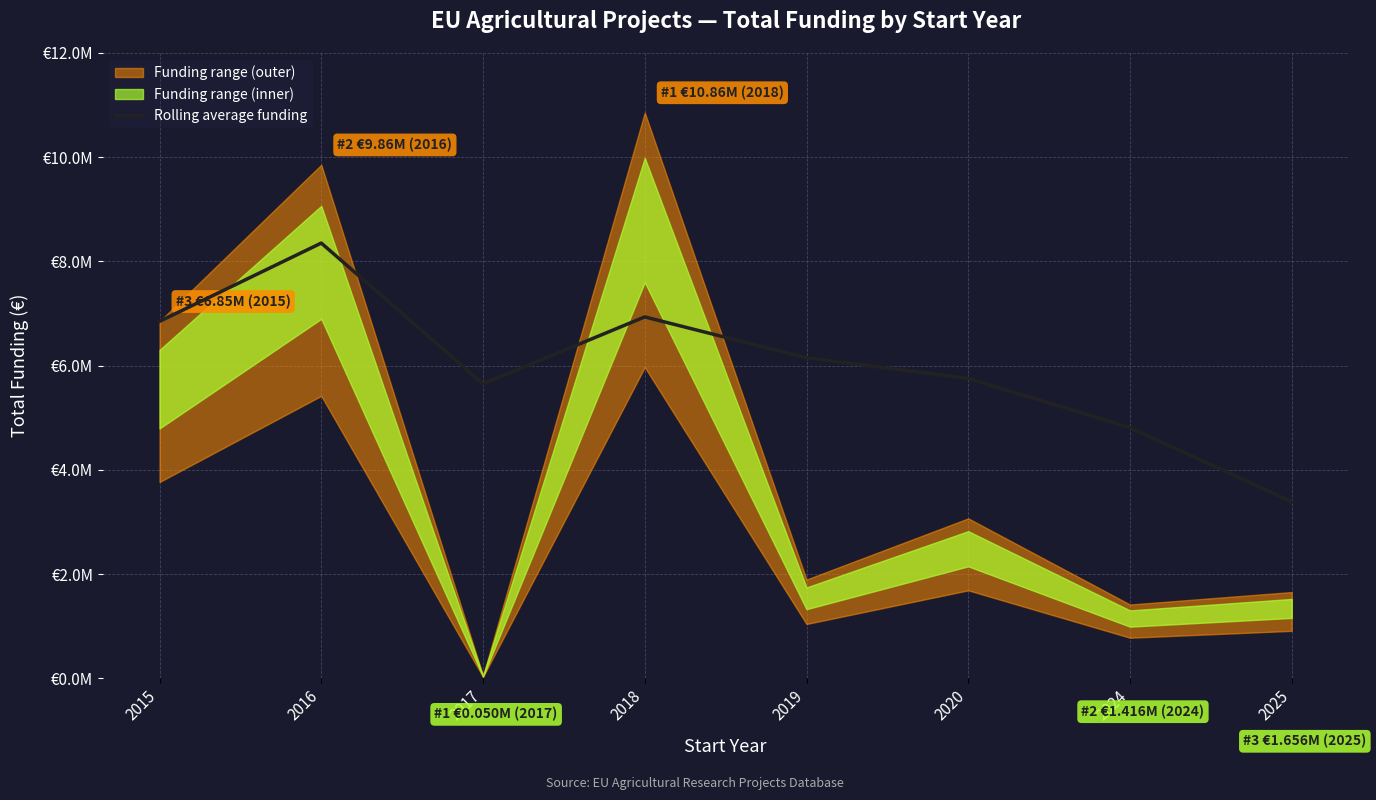

Reading right to left, transcribe all the data shown in this chart.

3387529.3	4810628.0	5754863.5	6150655.2	6935621.2	5650071.0	8352606.5	6850000.0